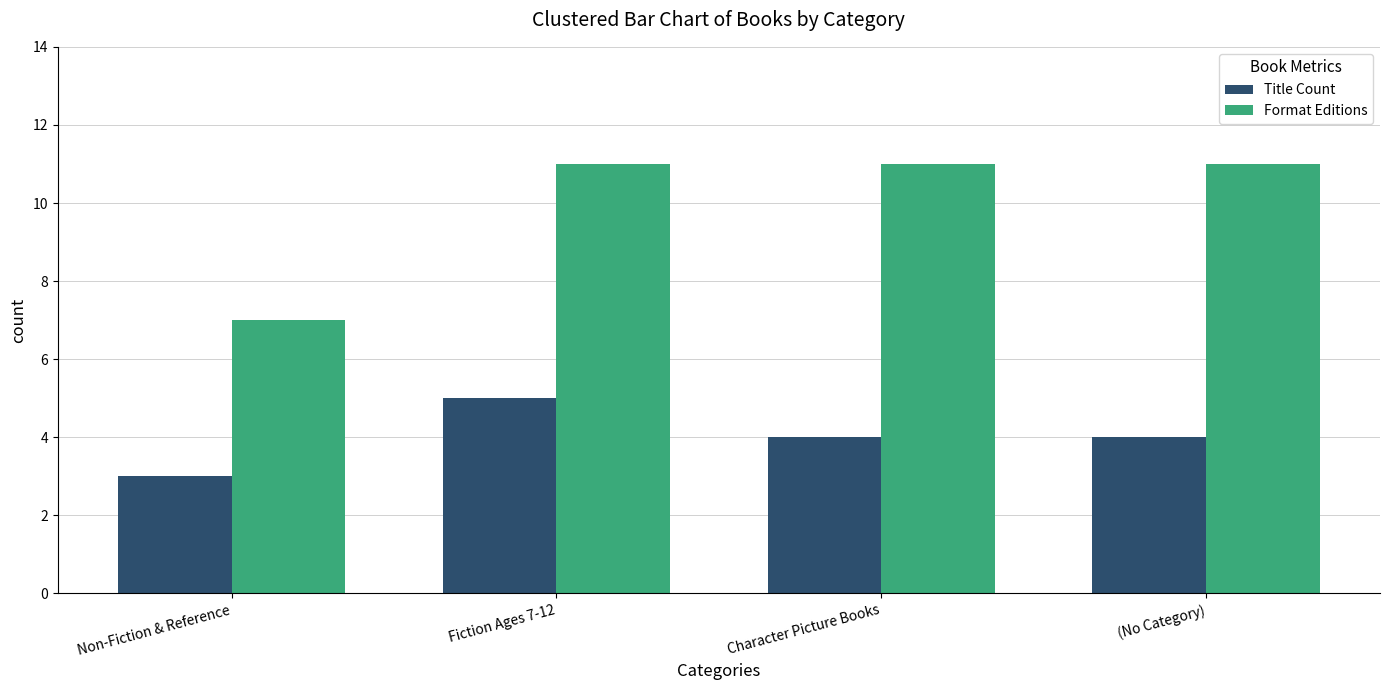

How many groups of bars are there?

4